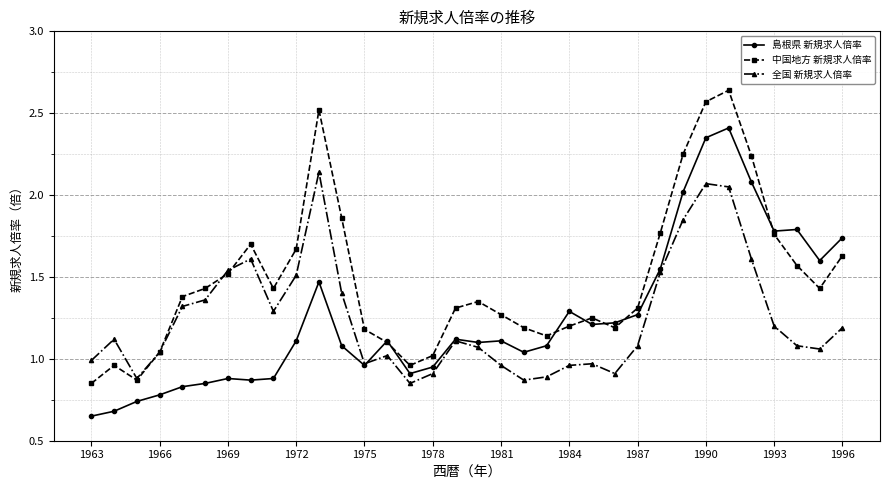

Which series has the largest total across all categories?

中国地方 新規求人倍率